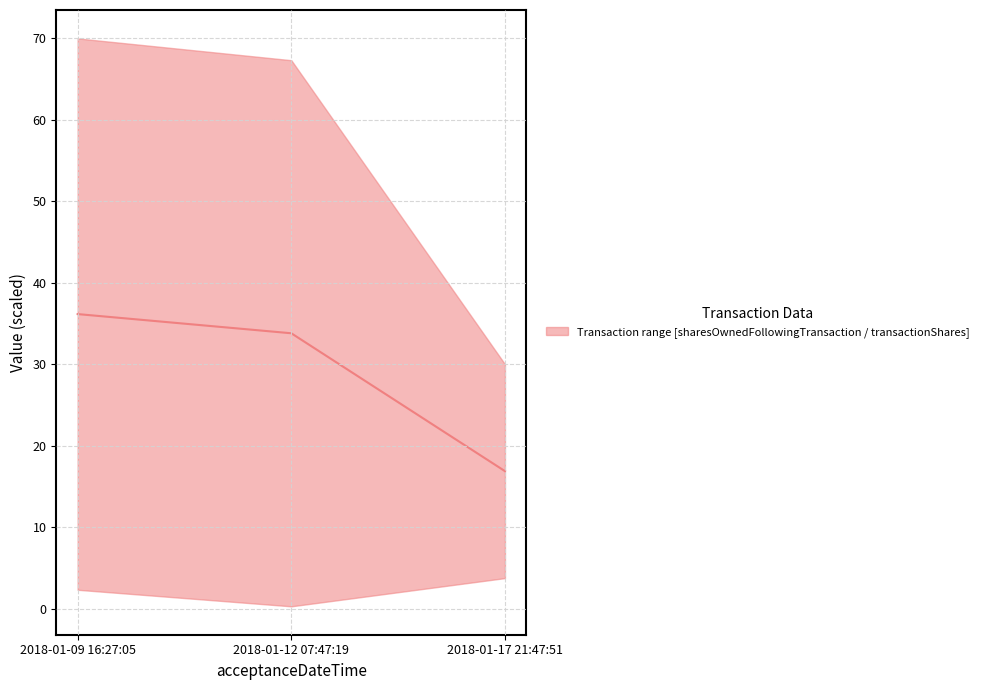

True or false: the data shows 15.5 at 2018-01-09 16:27:05.

False